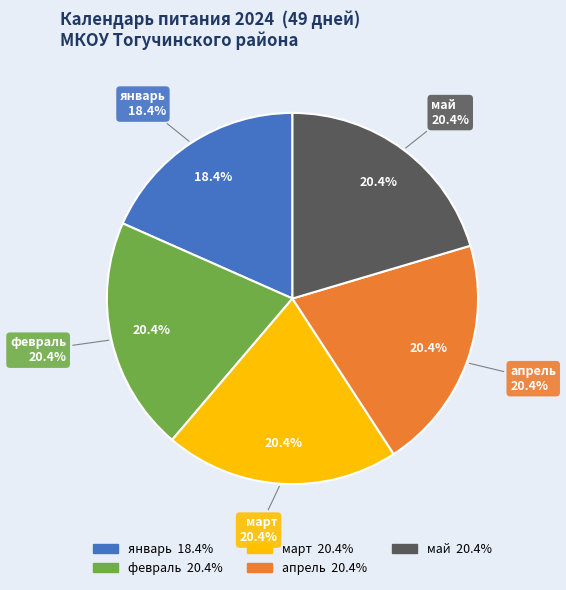

Count the number of slices in the pie.

5